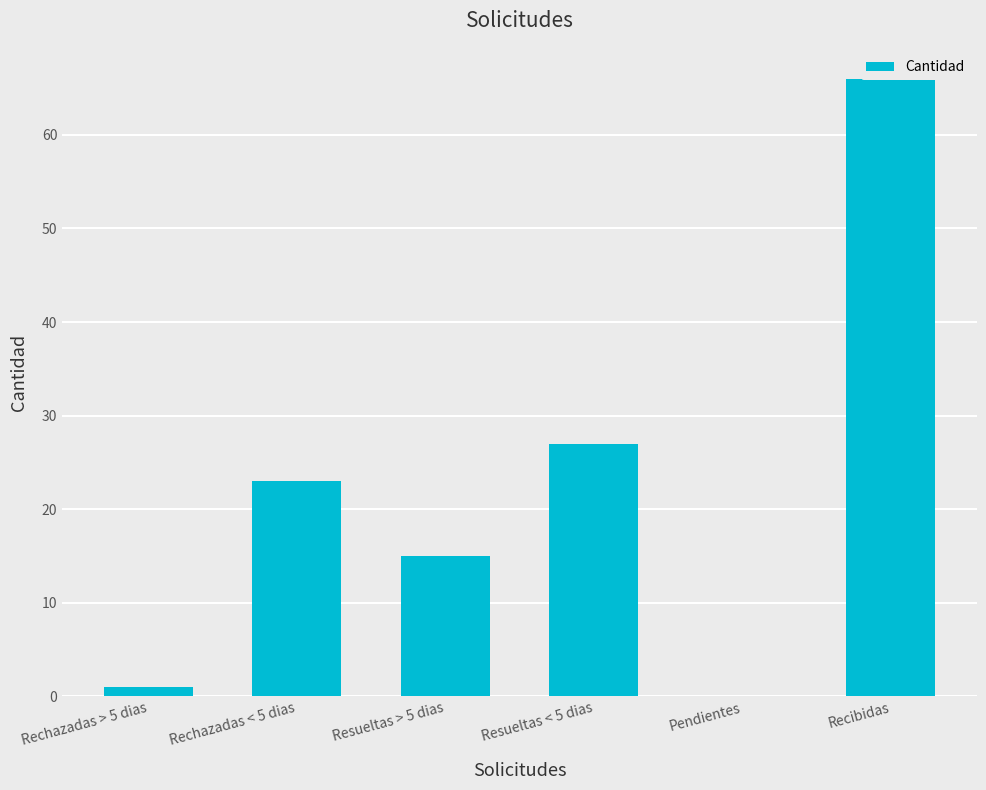

What is the ratio of the value at Resueltas < 5 dias to the value at Resueltas > 5 dias?

1.8